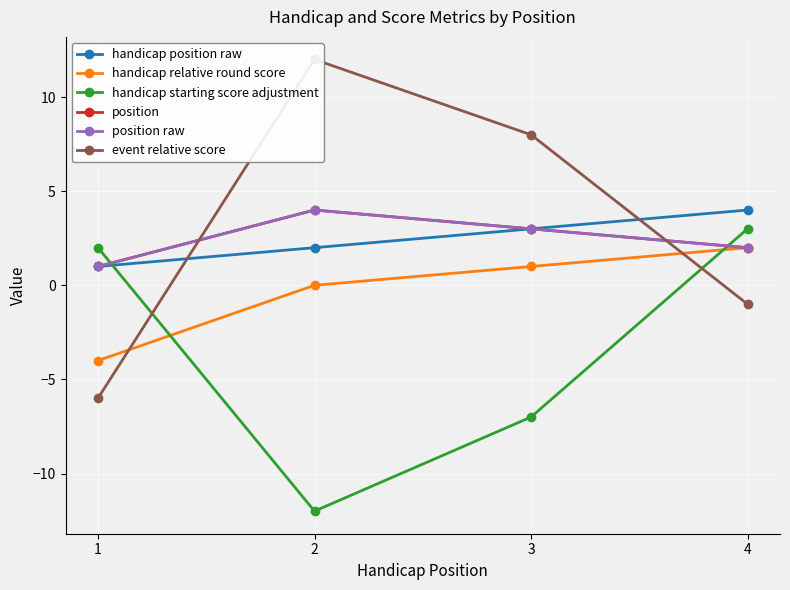

The position raw series shows 2 at 4. True or false?

True